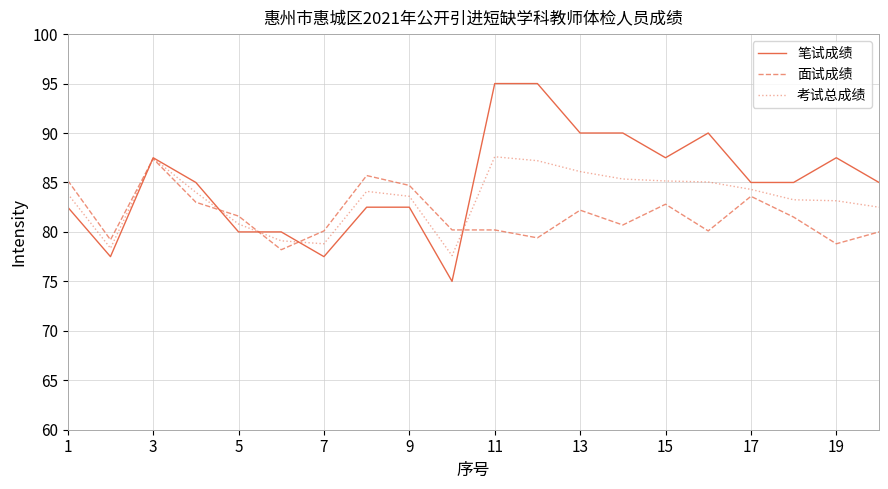

What is the highest value of the 面试成绩 series?

87.4